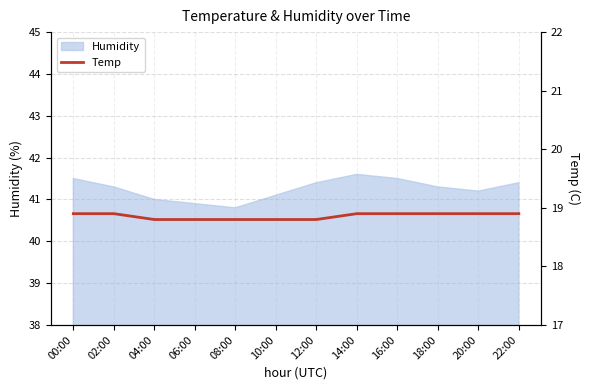

What position from the left is 00:00?

1